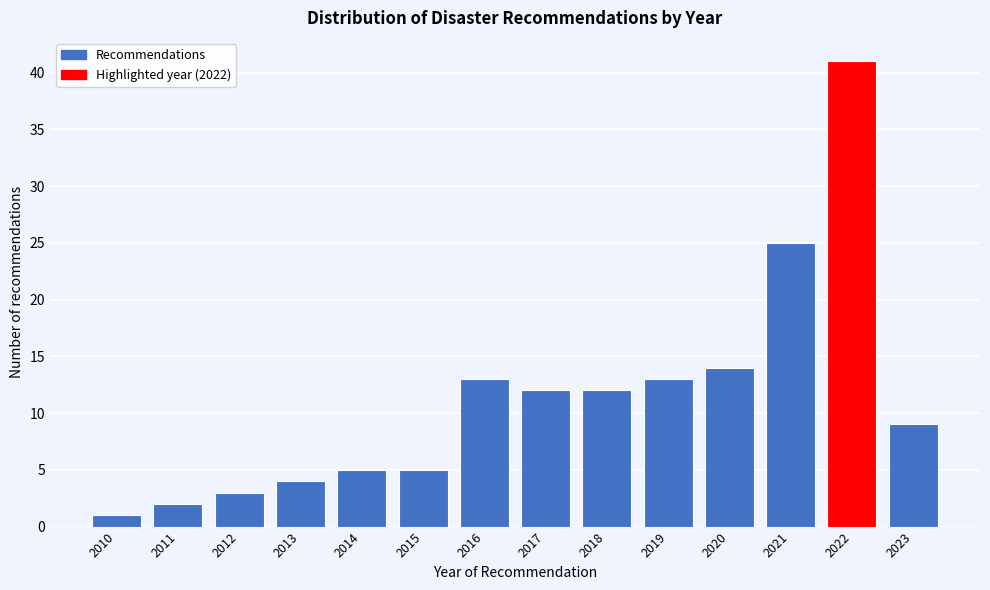

Reading left to right, extract all data points from this chart.

2010=1	2011=2	2012=3	2013=4	2014=5	2015=5	2016=13	2017=12	2018=12	2019=13	2020=14	2021=25	2022=41	2023=9